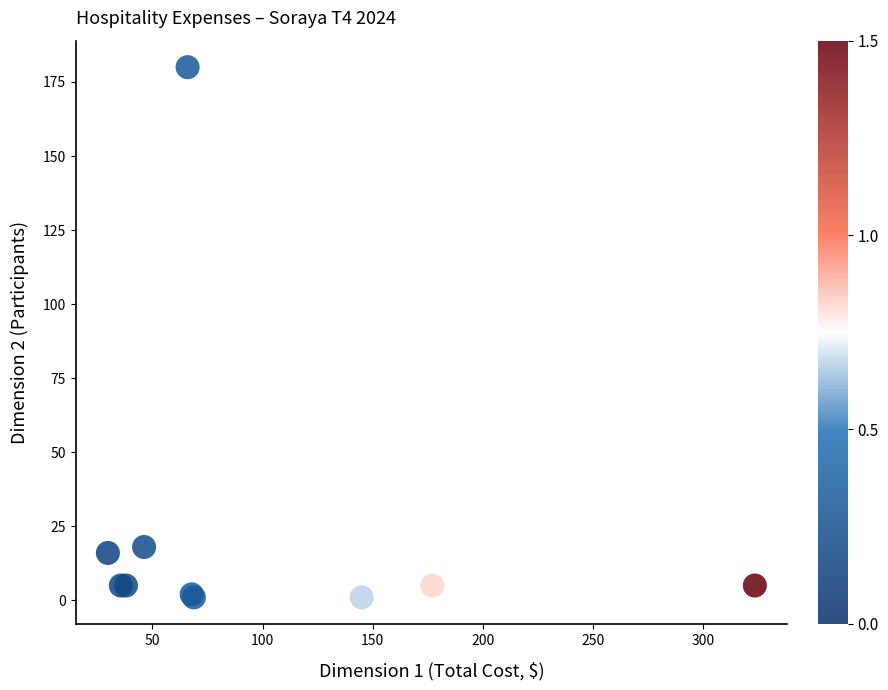

What Y value in the scatter plot is closest to 90?

18